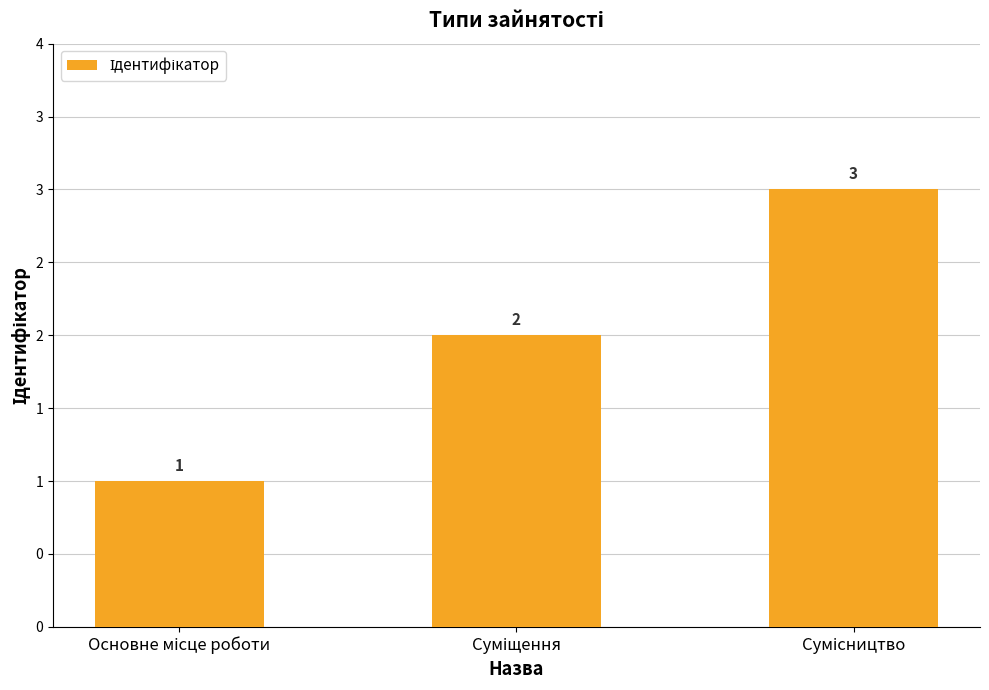

List the labels in order of value, smallest first.

Основне місце роботи, Суміщення, Сумісництво